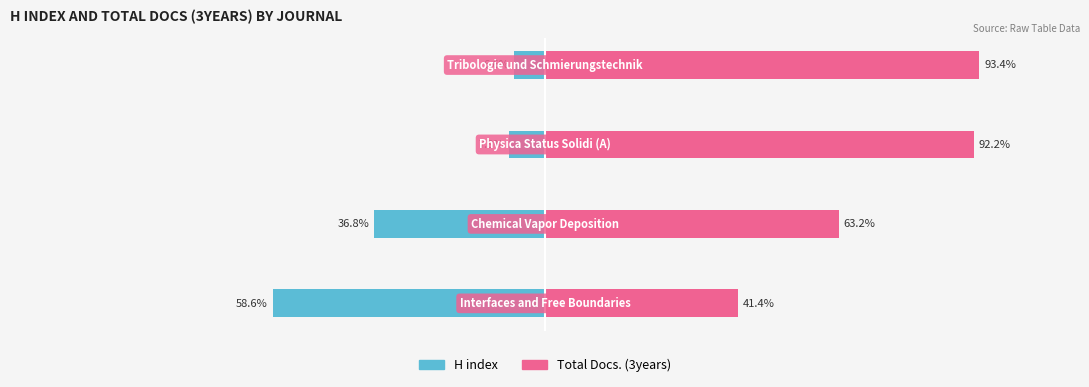

Reading right to left, transcribe all the data shown in this chart.

H index: 3=-6.6	2=-7.8	1=-36.8	0=-58.6
Total Docs. (3years): 3=93.4	2=92.2	1=63.2	0=41.4